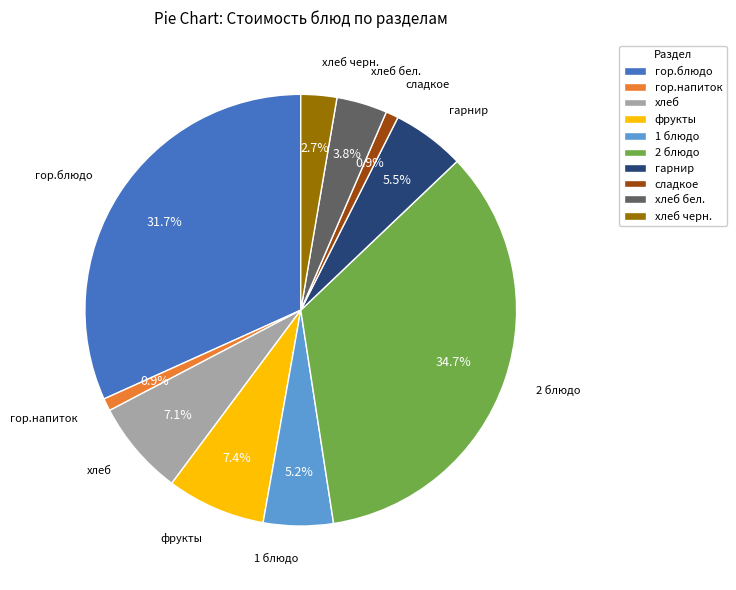

To the nearest percent, what is the average slice percentage?

10%